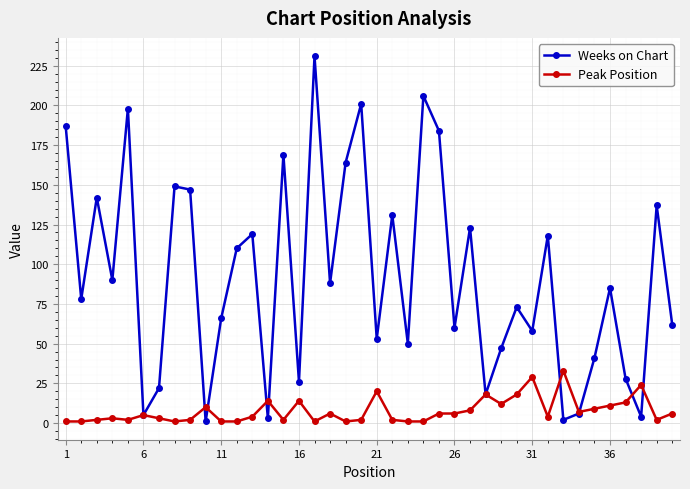

After their last crossing, which series has the higher values: Peak Position or Weeks on Chart?

Weeks on Chart